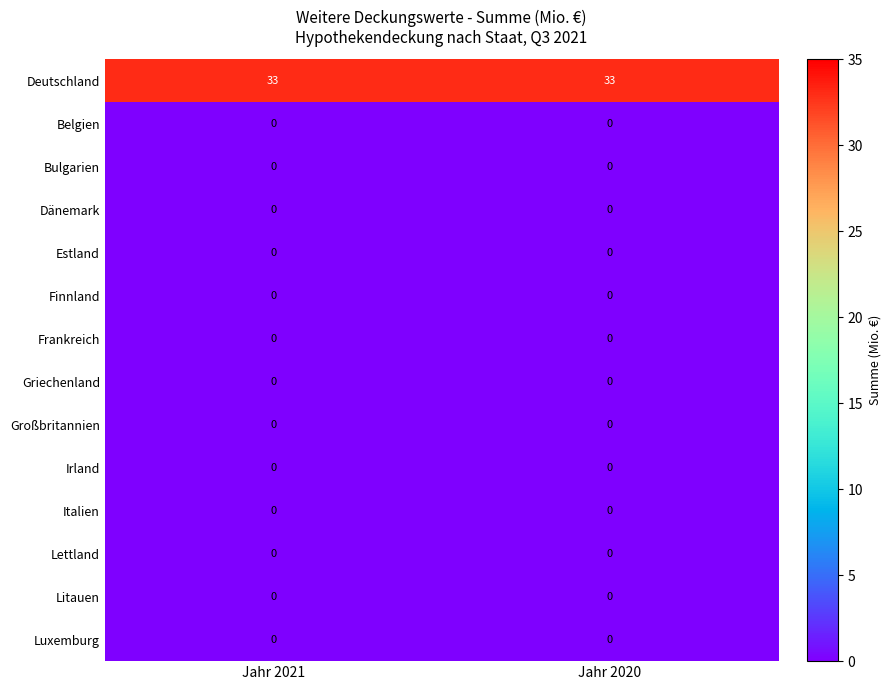

Reading right to left, what are all the values shown in this chart?

Deutschland: Jahr 2020=33	Jahr 2021=33
Belgien: Jahr 2020=0	Jahr 2021=0
Bulgarien: Jahr 2020=0	Jahr 2021=0
Dänemark: Jahr 2020=0	Jahr 2021=0
Estland: Jahr 2020=0	Jahr 2021=0
Finnland: Jahr 2020=0	Jahr 2021=0
Frankreich: Jahr 2020=0	Jahr 2021=0
Griechenland: Jahr 2020=0	Jahr 2021=0
Großbritannien: Jahr 2020=0	Jahr 2021=0
Irland: Jahr 2020=0	Jahr 2021=0
Italien: Jahr 2020=0	Jahr 2021=0
Lettland: Jahr 2020=0	Jahr 2021=0
Litauen: Jahr 2020=0	Jahr 2021=0
Luxemburg: Jahr 2020=0	Jahr 2021=0